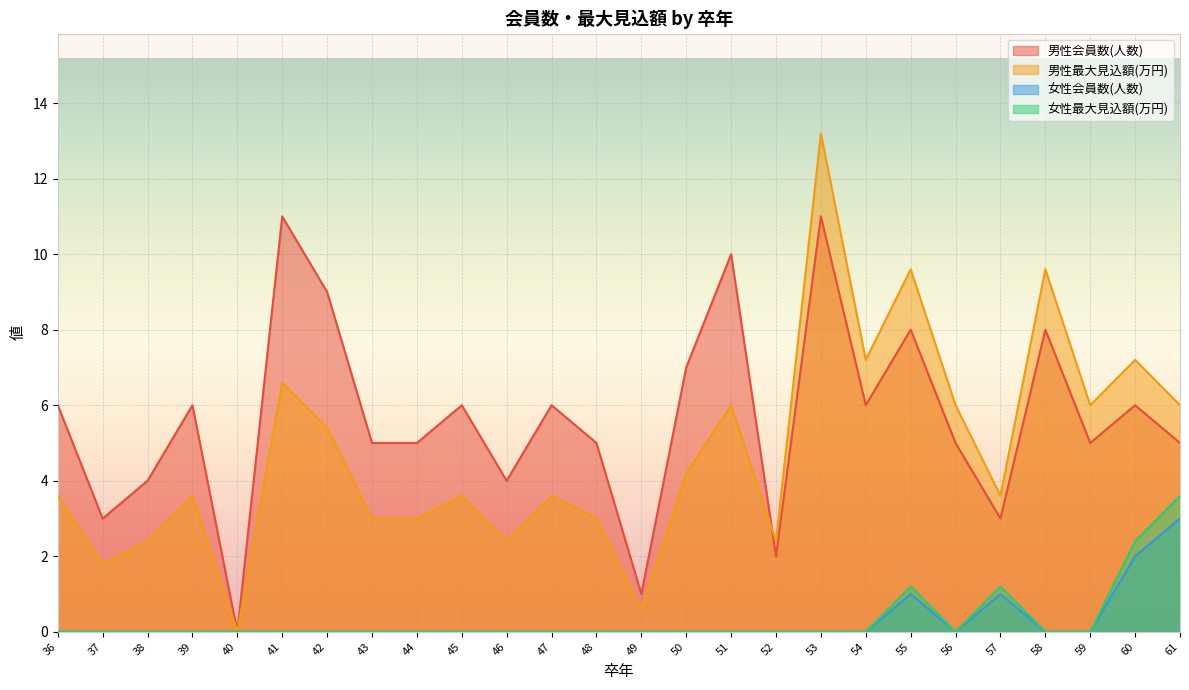

At which category is the sum across all series the highest?

53